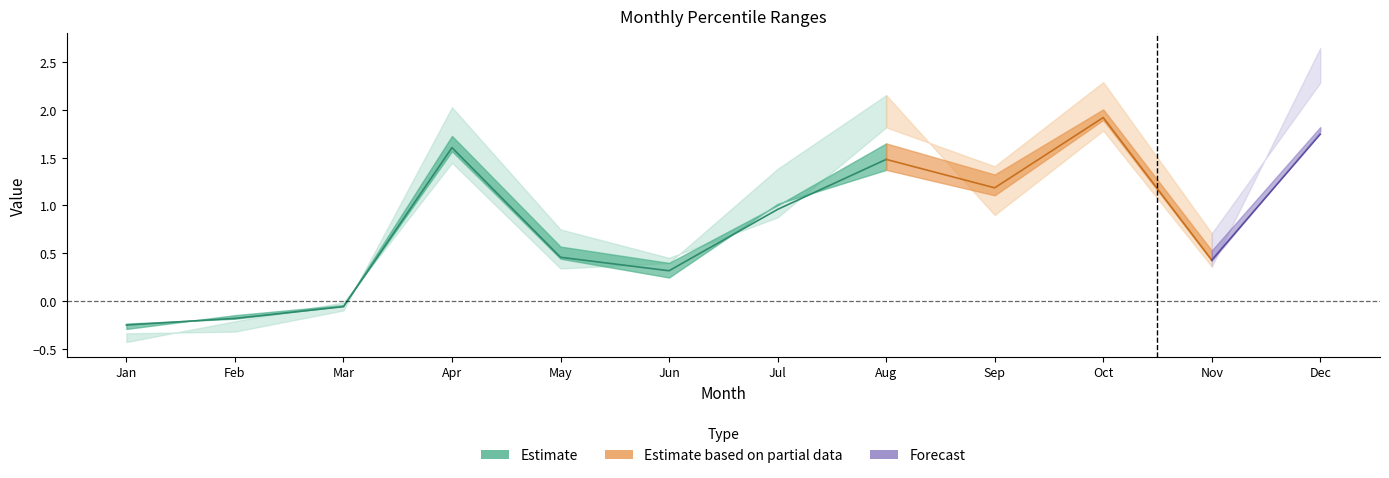

Reading left to right, list all the values displayed in this chart.

pct05: -0.4	-0.2	-0.0	1.4	0.3	0.4	1.4	2.2	0.9	1.8	0.4	2.7
pct25: -0.3	-0.1	-0.0	1.6	0.4	0.2	1.0	1.4	1.1	1.9	0.4	1.8
pct50: -0.3	-0.2	-0.1	1.6	0.5	0.3	1.0	1.5	1.2	1.9	0.4	1.7
pct75: -0.2	-0.2	-0.1	1.7	0.6	0.4	1.0	1.7	1.3	2.0	0.5	1.8
pct95: -0.3	-0.3	-0.1	2.0	0.7	0.5	0.9	1.8	1.4	2.3	0.7	2.3